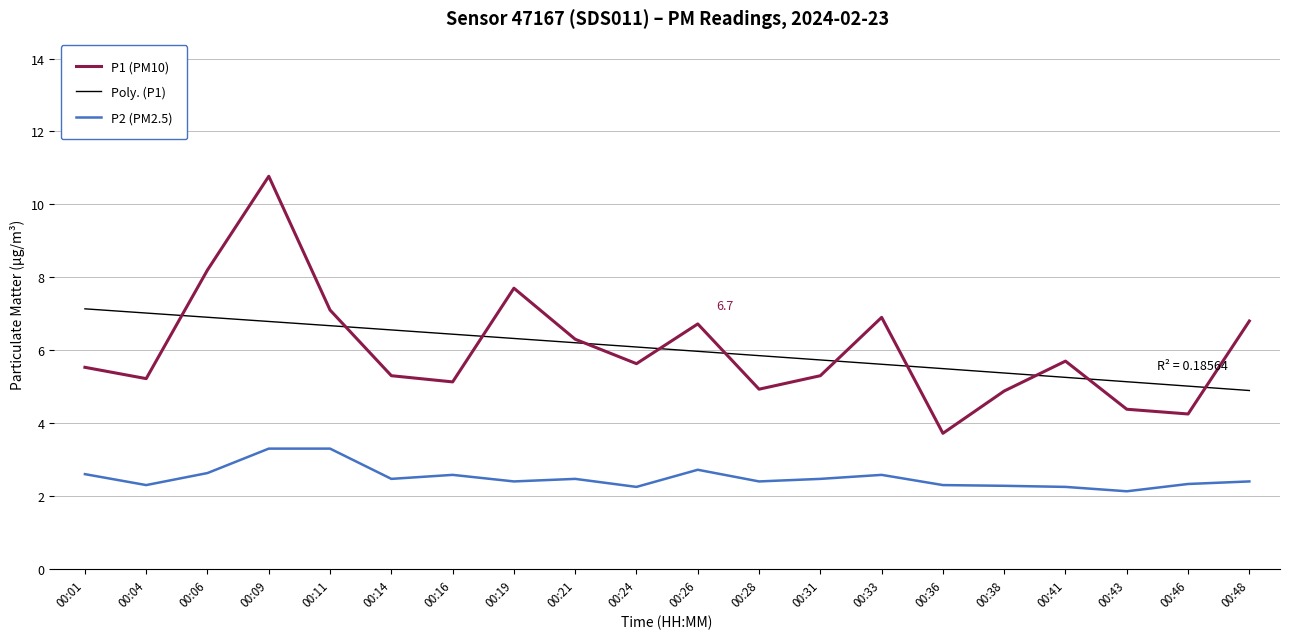

True or false: P2 (PM2.5) has a value of 2.5 at 00:14.

True